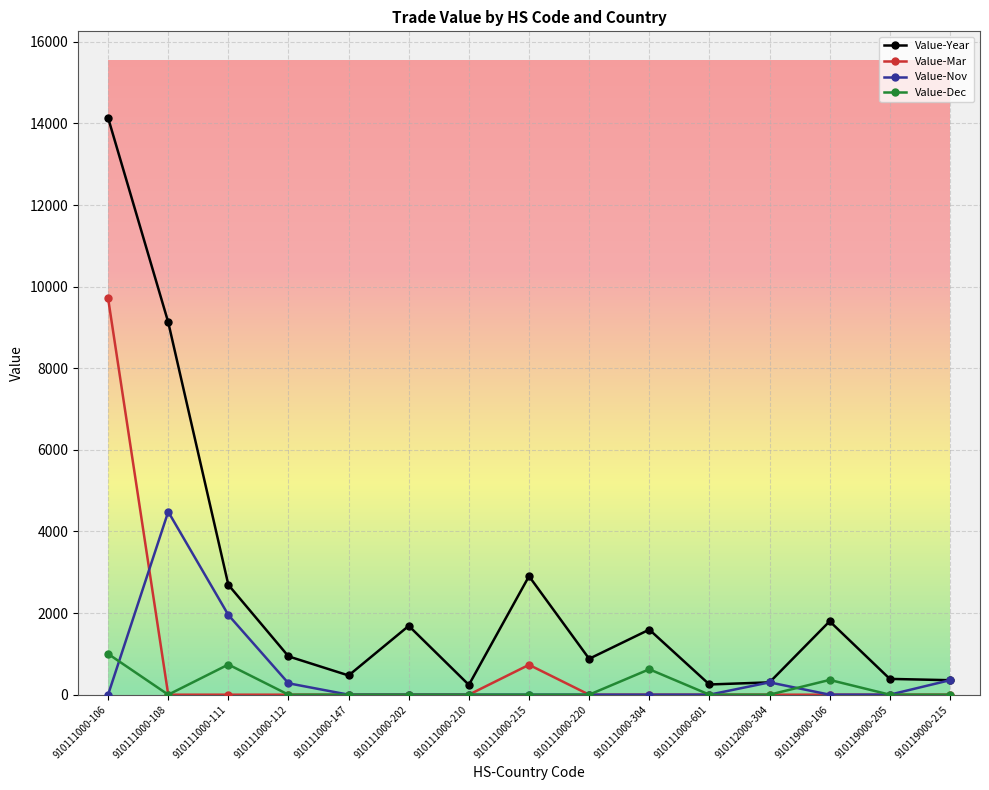

How many data points does each series have?

15